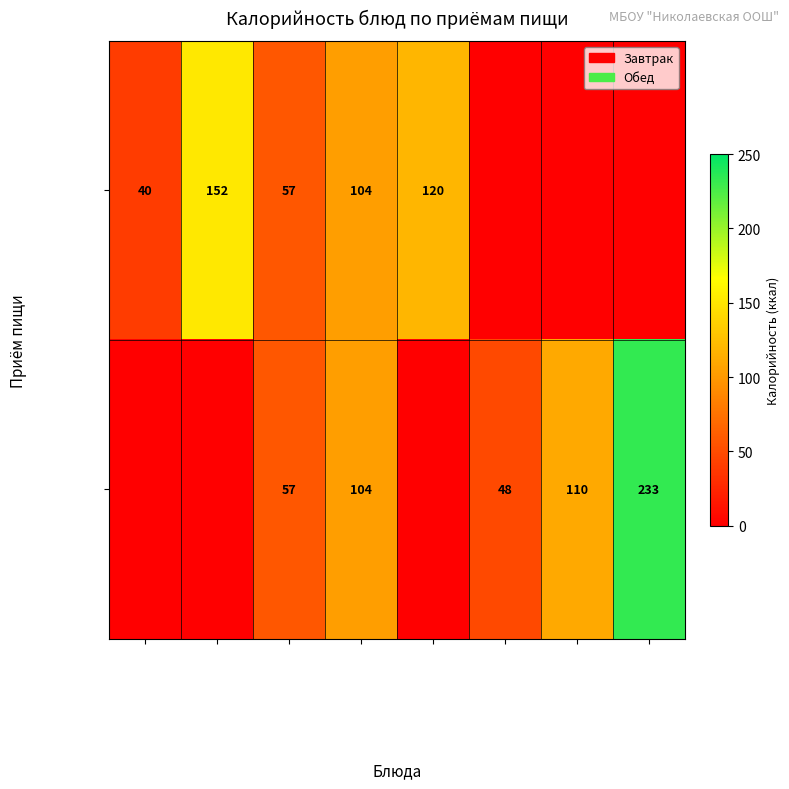

Is the value of Обед at Салат/горошек greater than the value of Завтрак at Фрукты/молоко?

No